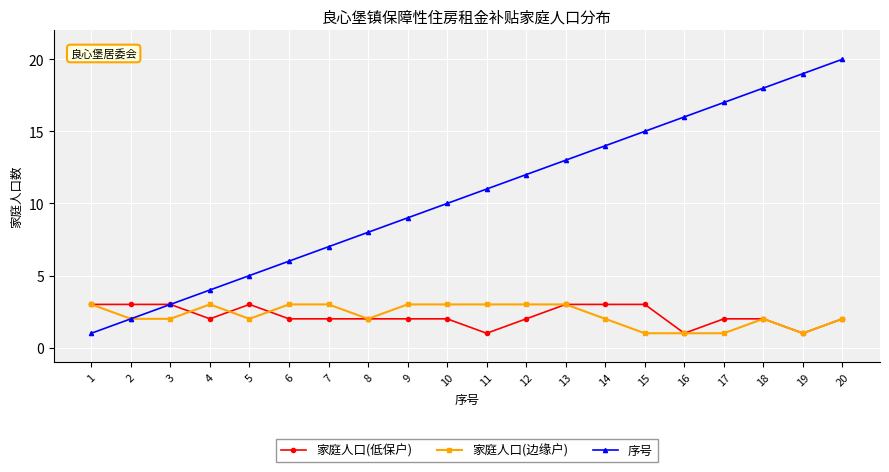

What is the difference between the maximum and minimum values in the 家庭人口(边缘户) series?

2